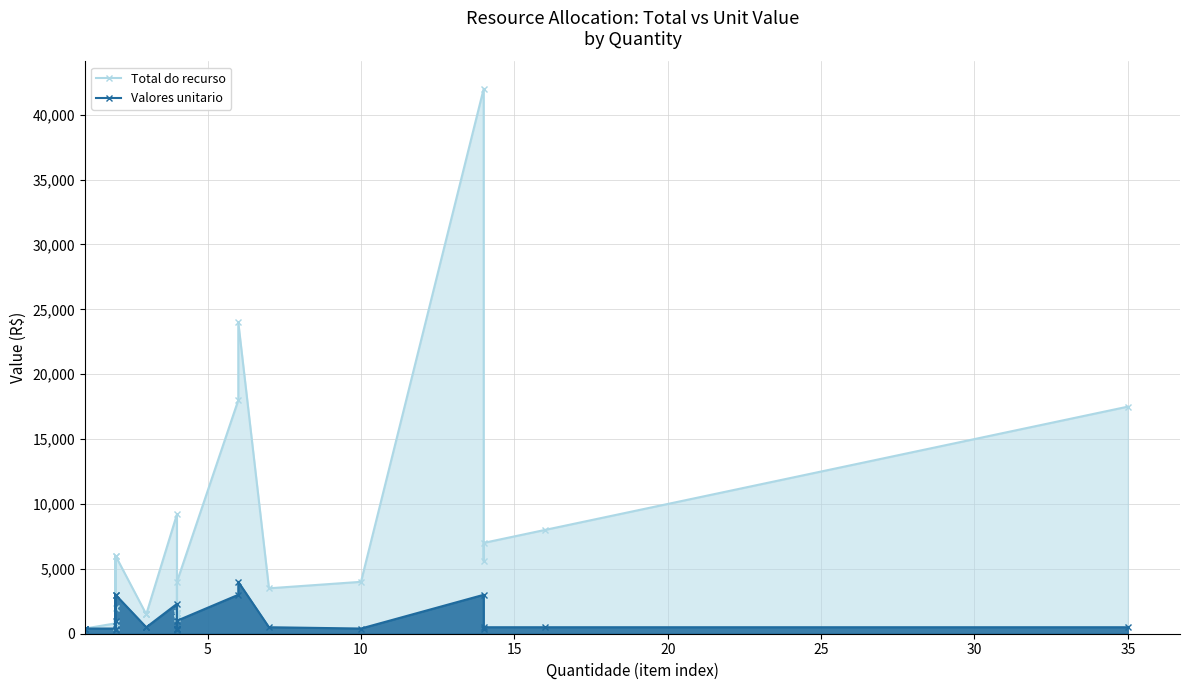

The Total do recurso series shows 132 at 5. True or false?

False